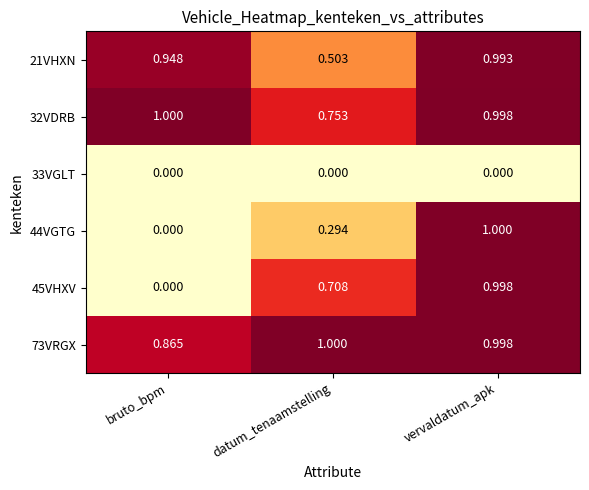

Rank the categories by 73VRGX value from lowest to highest.

bruto_bpm, vervaldatum_apk, datum_tenaamstelling